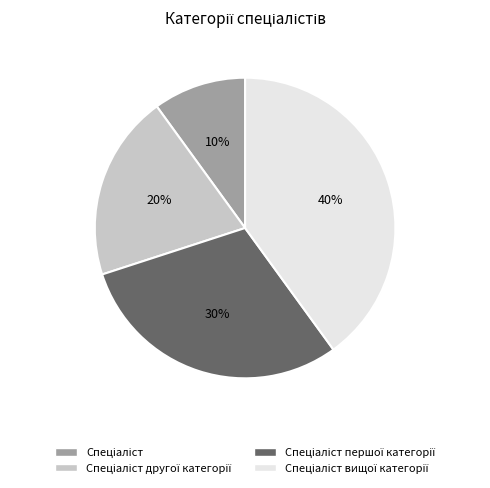

Is there a majority slice in this chart?

No